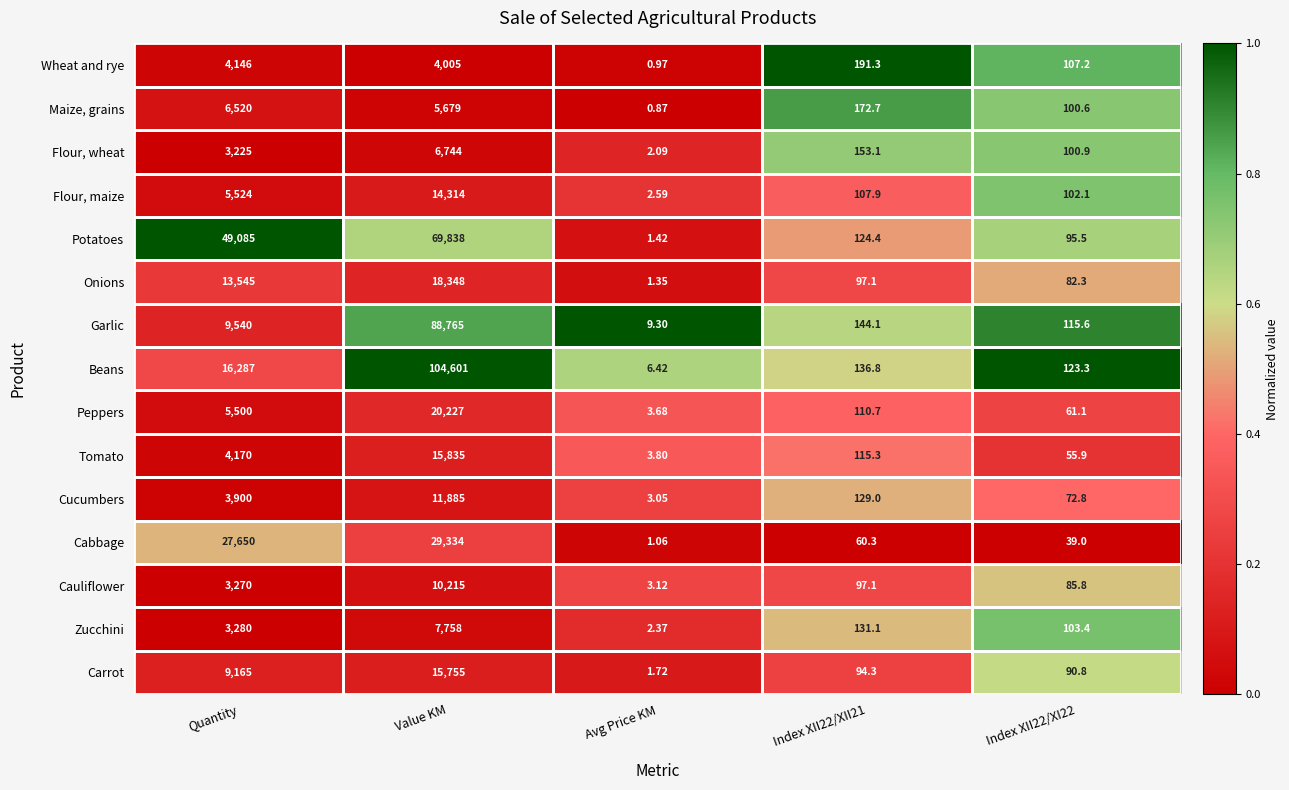

Which series has the largest total across all categories?

Beans